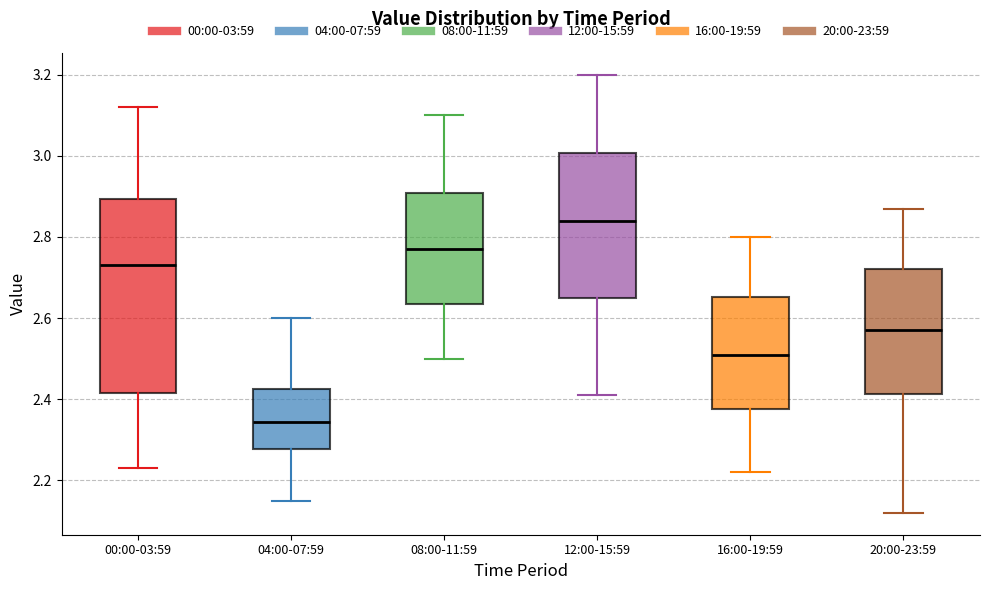

Reading left to right, transcribe this box plot: for each box, give where its median line is, the range the box spans, and where its two whiskers end, as read against the y-axis. The values are not printed on the chart, so give them approximately, as read against the axis.

00:00-03:59: median 2.74, box 2.42 to 2.90, whiskers 2.24 to 3.12
04:00-07:59: median 2.34, box 2.28 to 2.42, whiskers 2.16 to 2.60
08:00-11:59: median 2.78, box 2.64 to 2.90, whiskers 2.50 to 3.10
12:00-15:59: median 2.84, box 2.66 to 3.00, whiskers 2.42 to 3.20
16:00-19:59: median 2.52, box 2.38 to 2.66, whiskers 2.22 to 2.80
20:00-23:59: median 2.58, box 2.42 to 2.72, whiskers 2.12 to 2.88